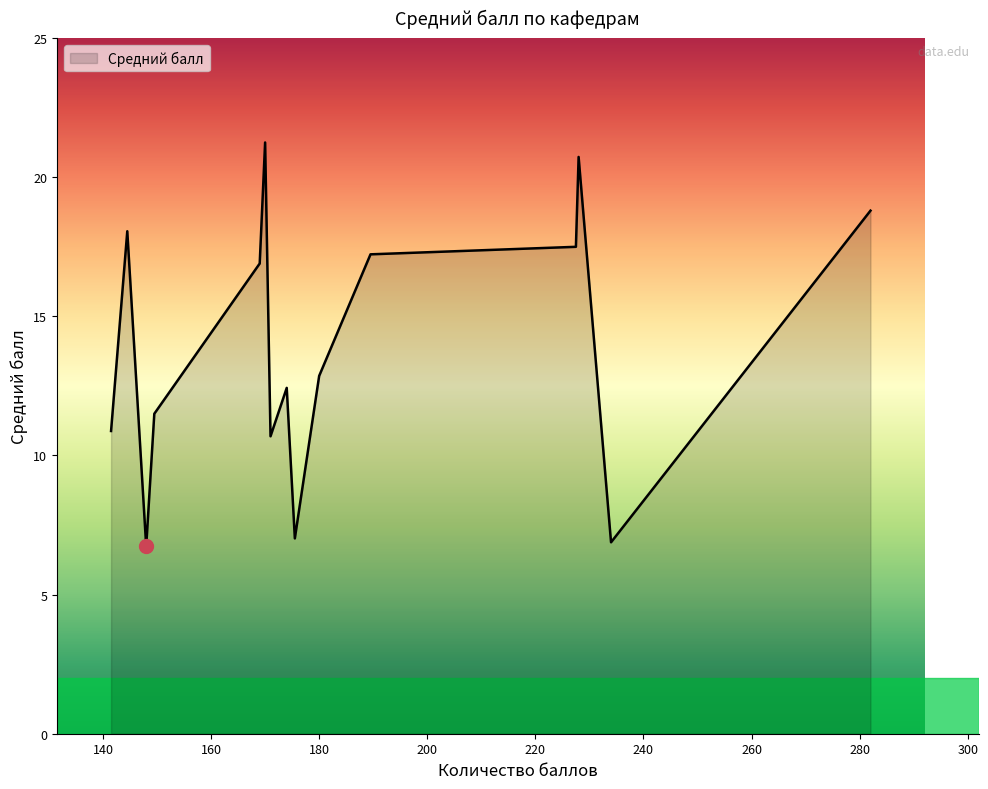

What is the difference between the maximum and minimum values?

14.5